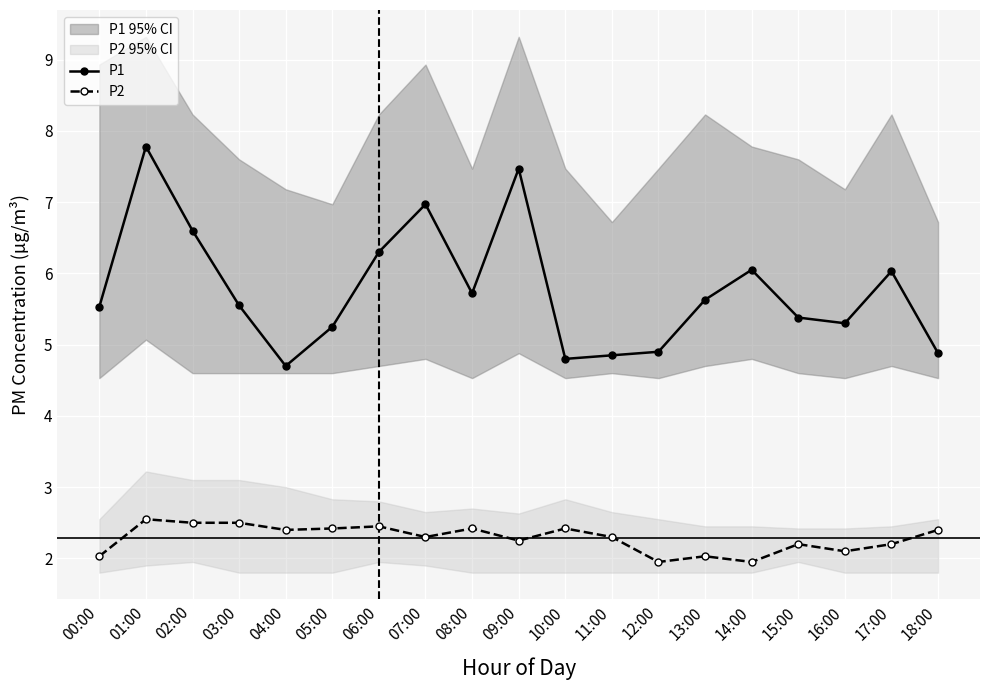

Is the value of P1 at 04:00 greater than the value of P2 at 06:00?

Yes